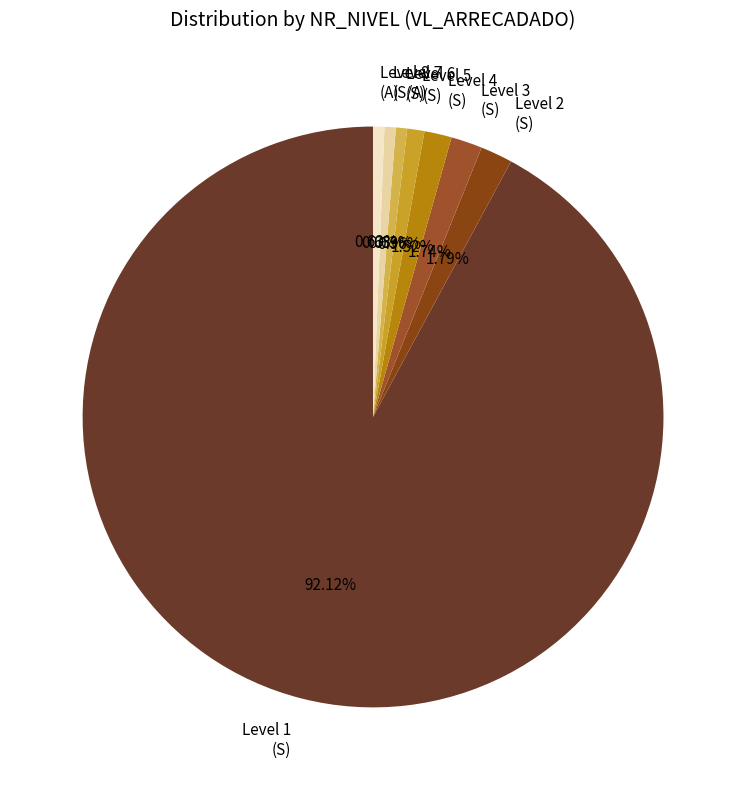

Which category has the biggest portion of the pie?

Level 1 (S)